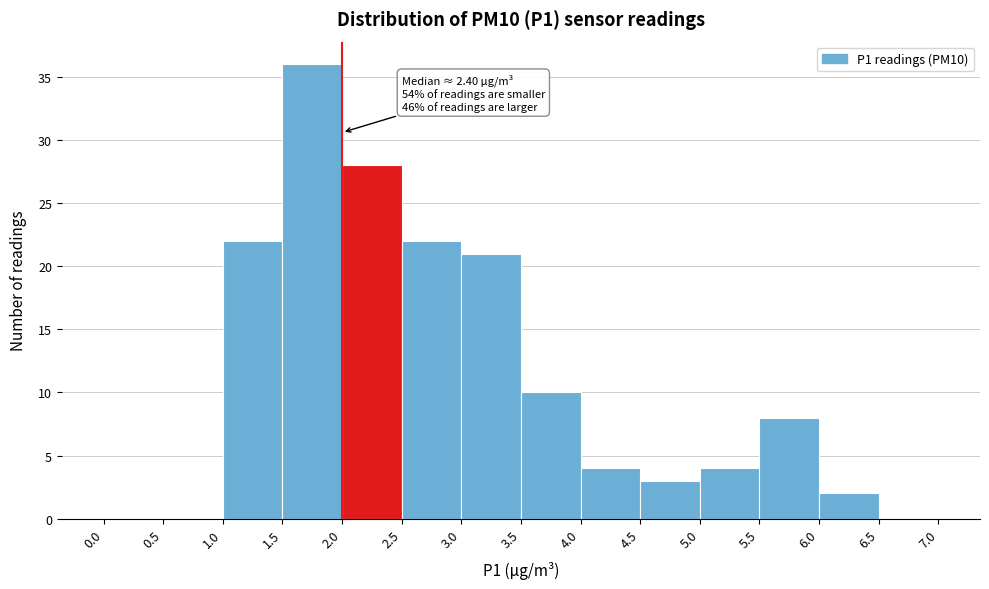

Which range on the x-axis has the tallest bar?

1.5 to 2.0